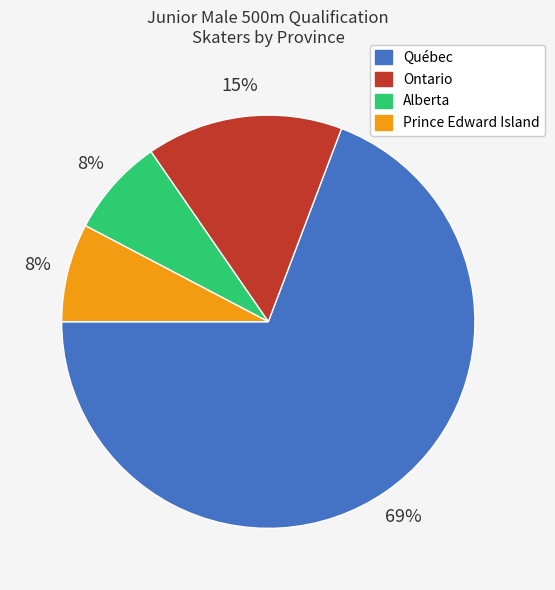

Which has a higher value, Québec or Ontario?

Québec